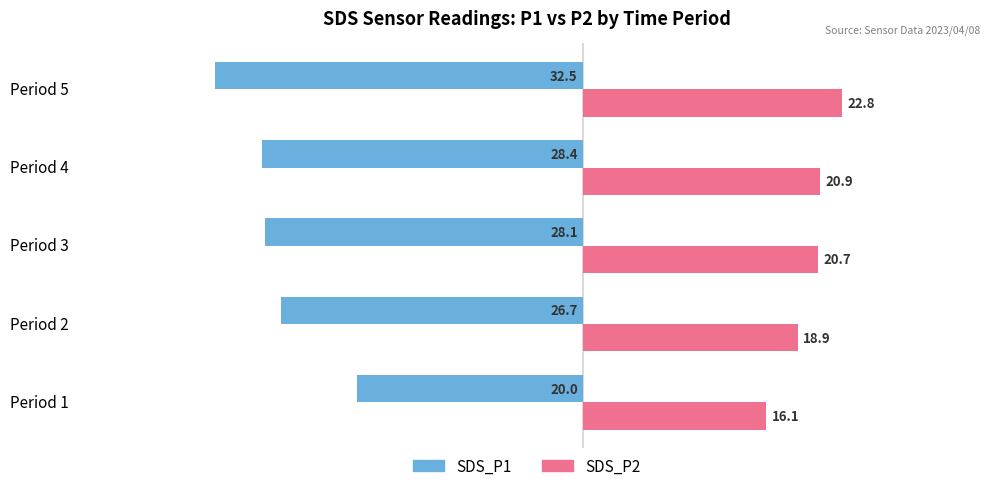

At Period 4, list the series in order from largest to smallest.

SDS_P2, SDS_P1